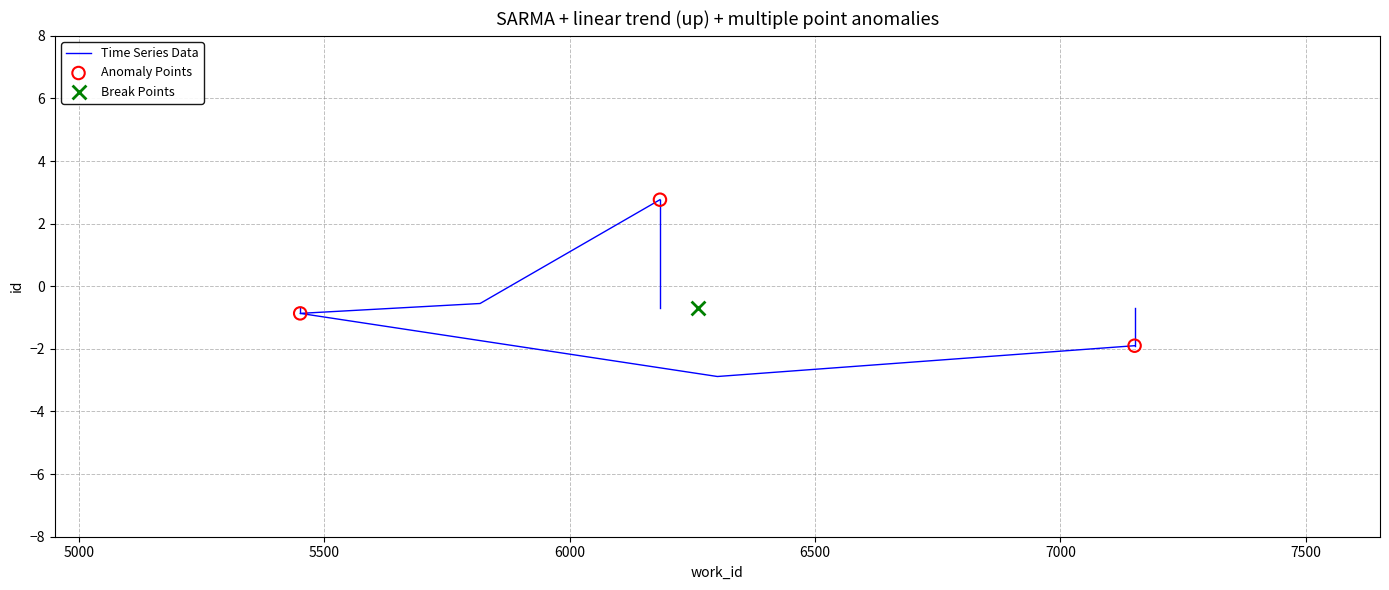

Between 6184 and 5451, which is larger?

6184